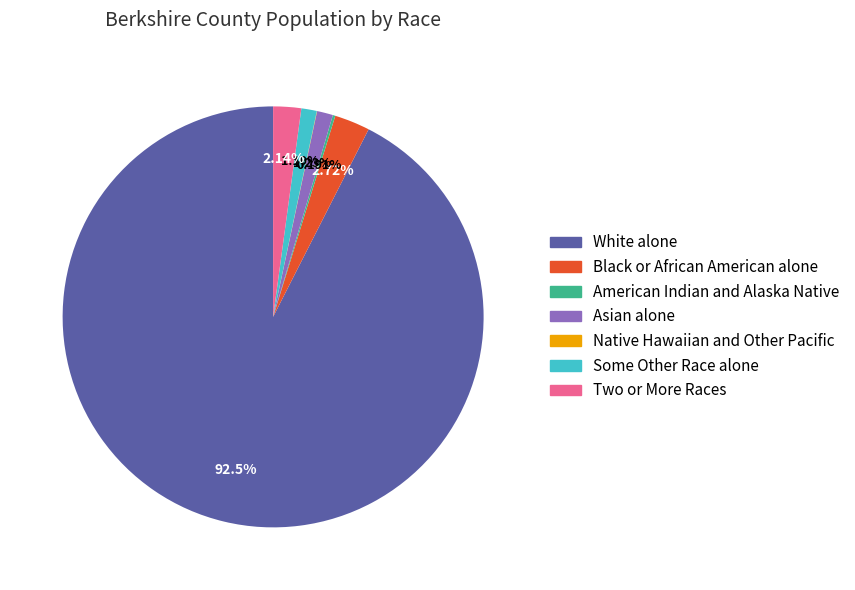

Approximately how many times larger is the value at White alone compared to Black or African American alone?

34.0